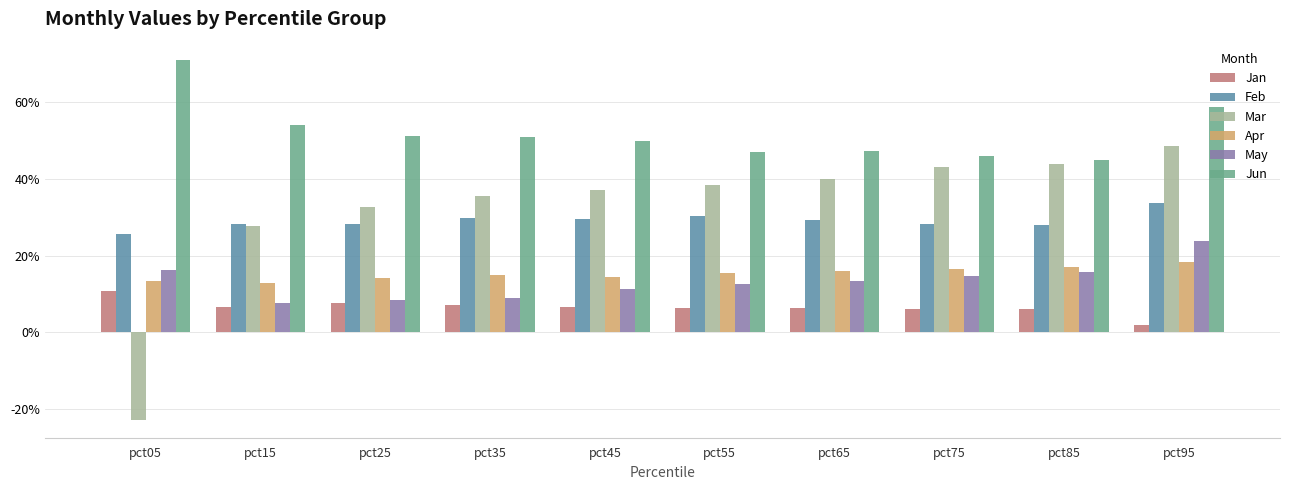

At which label does Mar first exceed 0?

pct15